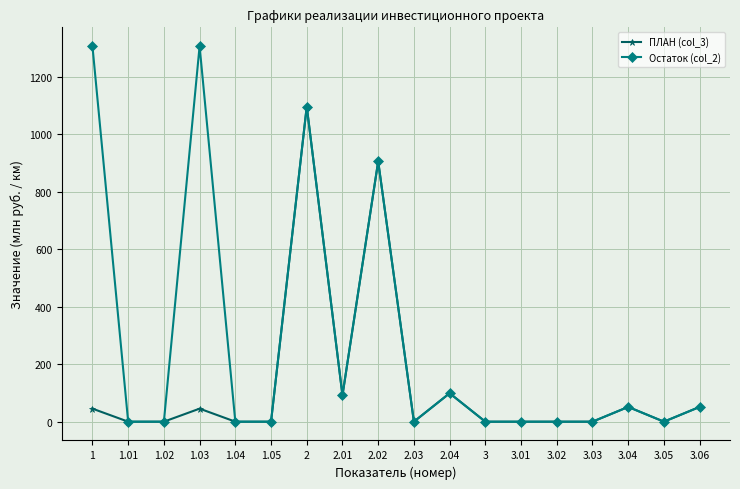

At which label is ПЛАН (col_3) closest to 548?

2.02